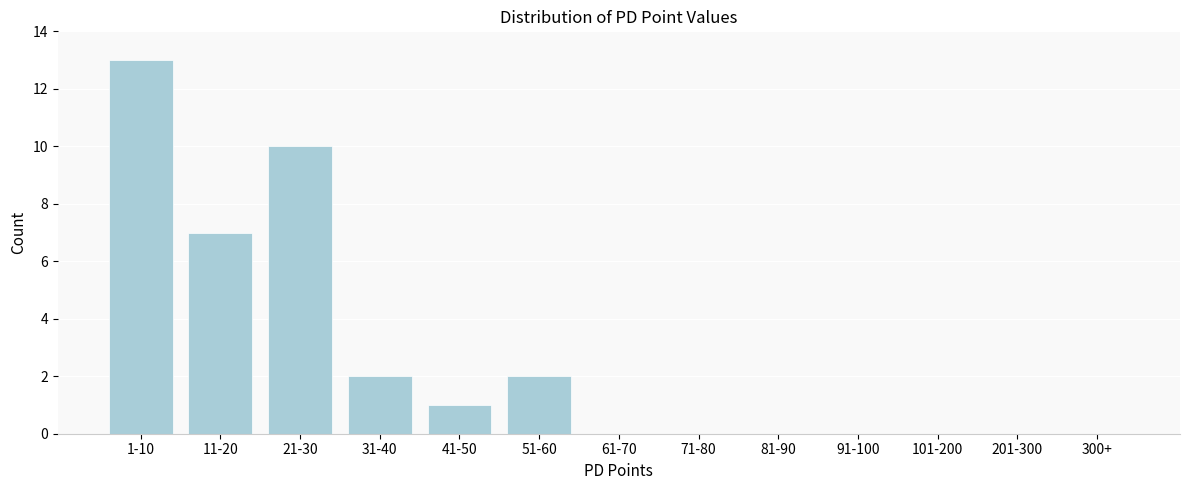

Reading right to left, list all the values displayed in this chart.

300+=0	201-300=0	101-200=0	91-100=0	81-90=0	71-80=0	61-70=0	51-60=2	41-50=1	31-40=2	21-30=10	11-20=7	1-10=13